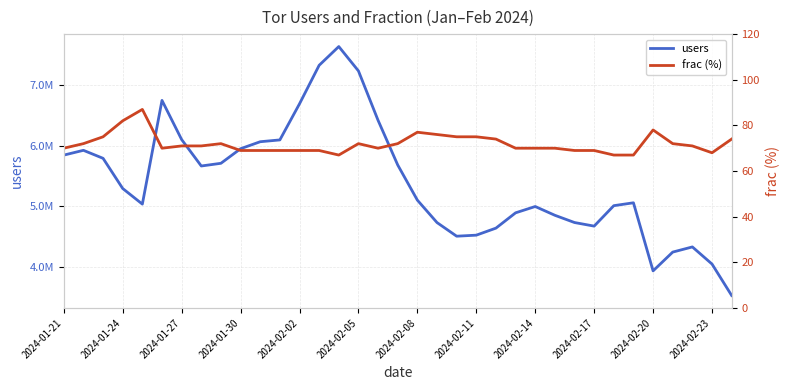

The users series shows 5682485 at 17. True or false?

True